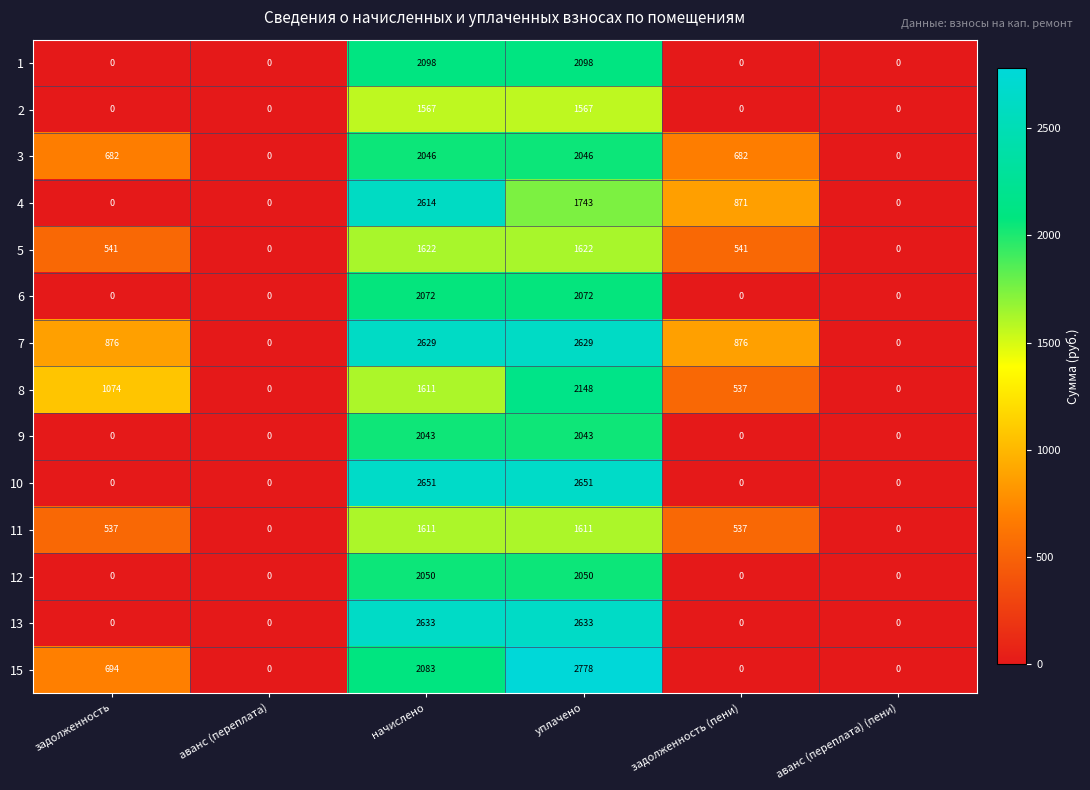

At which category is the sum across all series the highest?

уплачено